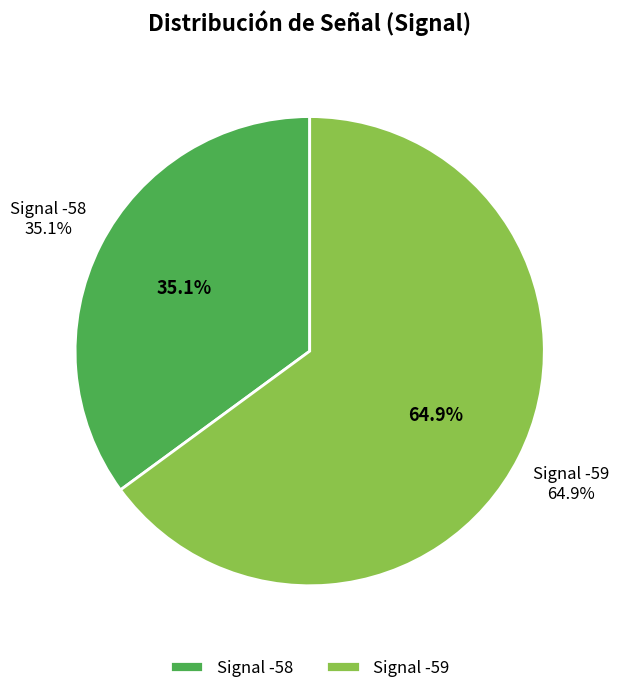

Is the sum of -59 and -58 greater than half?

No